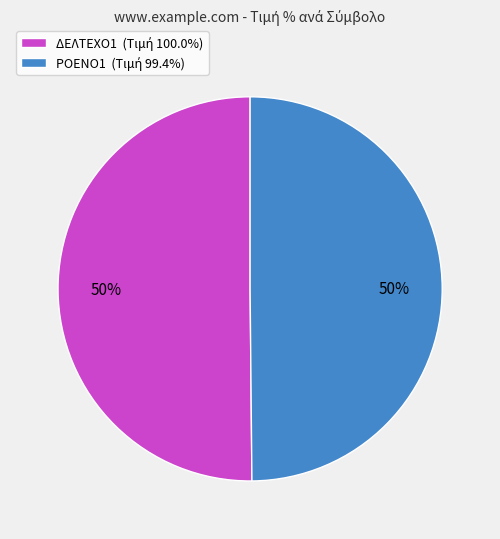

How many slices are in this pie chart?

2